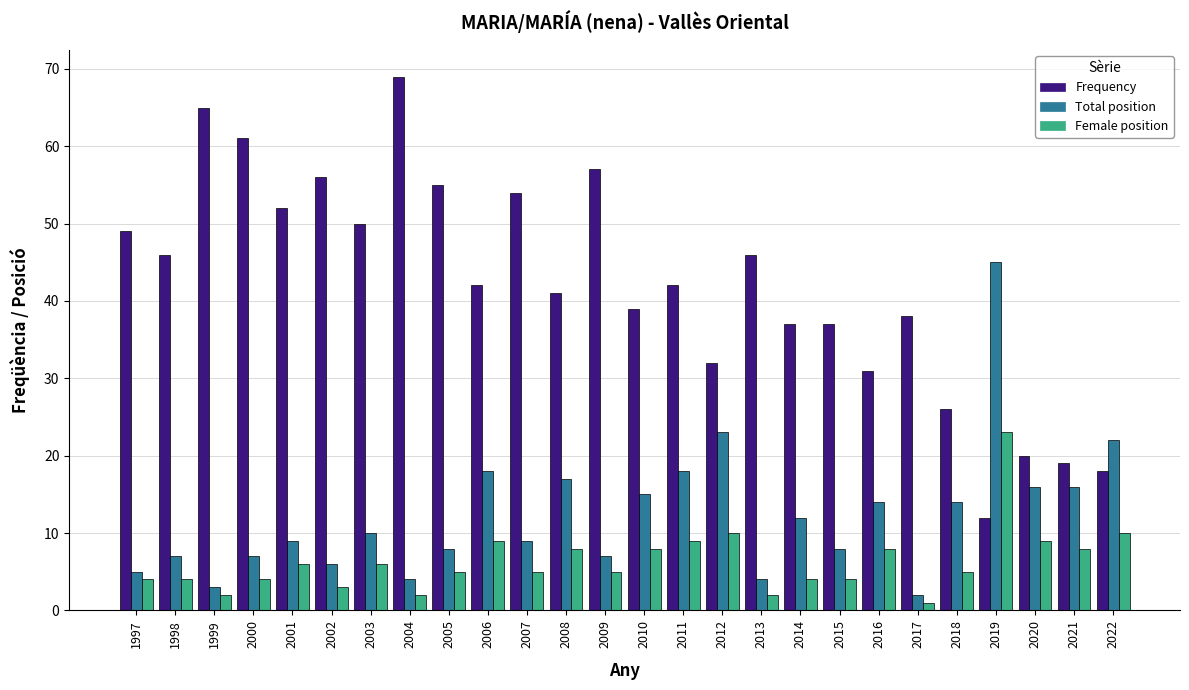

Reading left to right, list all the values displayed in this chart.

Frequency: 1997=49	1998=46	1999=65	2000=61	2001=52	2002=56	2003=50	2004=69	2005=55	2006=42	2007=54	2008=41	2009=57	2010=39	2011=42	2012=32	2013=46	2014=37	2015=37	2016=31	2017=38	2018=26	2019=12	2020=20	2021=19	2022=18
Total position: 1997=5	1998=7	1999=3	2000=7	2001=9	2002=6	2003=10	2004=4	2005=8	2006=18	2007=9	2008=17	2009=7	2010=15	2011=18	2012=23	2013=4	2014=12	2015=8	2016=14	2017=2	2018=14	2019=45	2020=16	2021=16	2022=22
Female position: 1997=4	1998=4	1999=2	2000=4	2001=6	2002=3	2003=6	2004=2	2005=5	2006=9	2007=5	2008=8	2009=5	2010=8	2011=9	2012=10	2013=2	2014=4	2015=4	2016=8	2017=1	2018=5	2019=23	2020=9	2021=8	2022=10